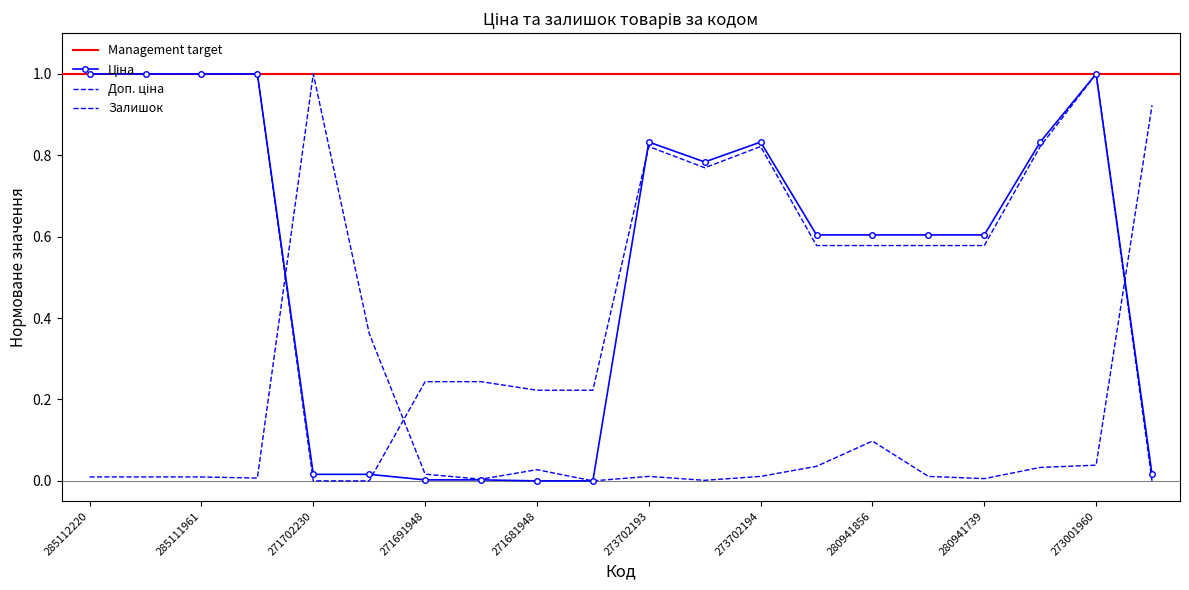

What is the label of the 17th point from the left?

280941739